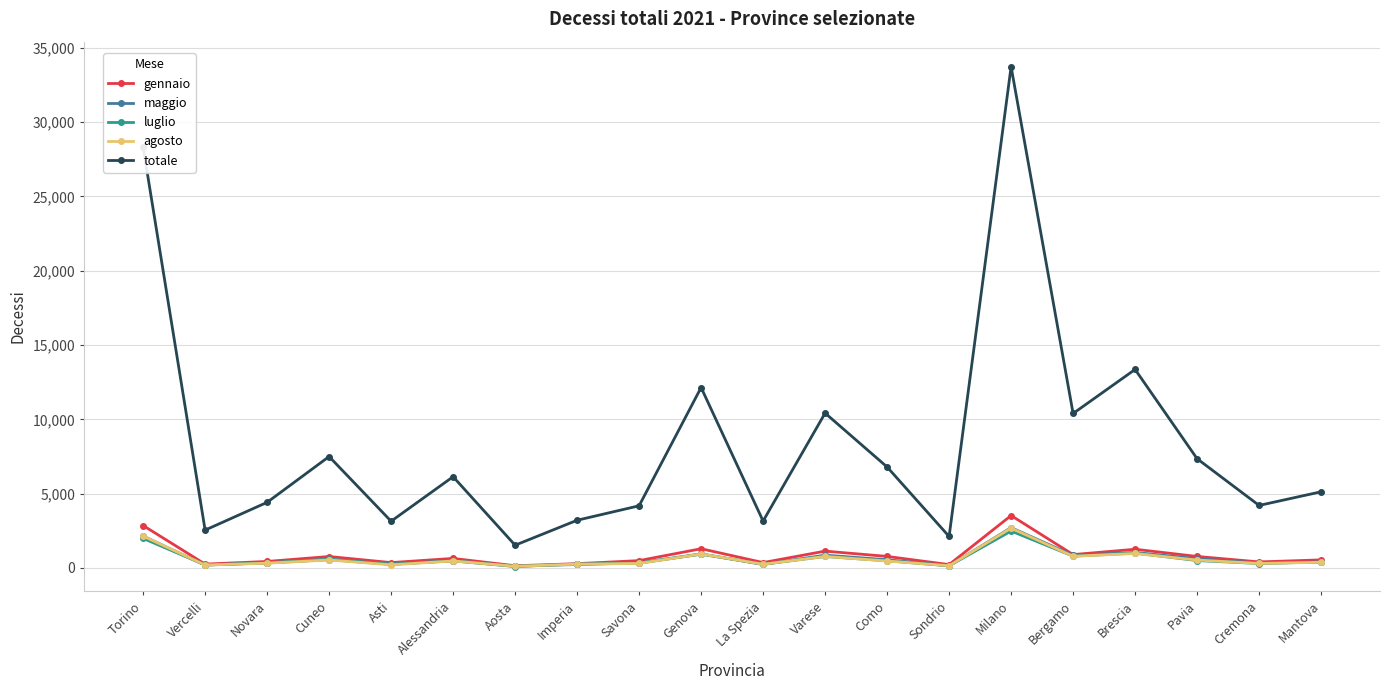

What is the total value across all series at Asti?

4222